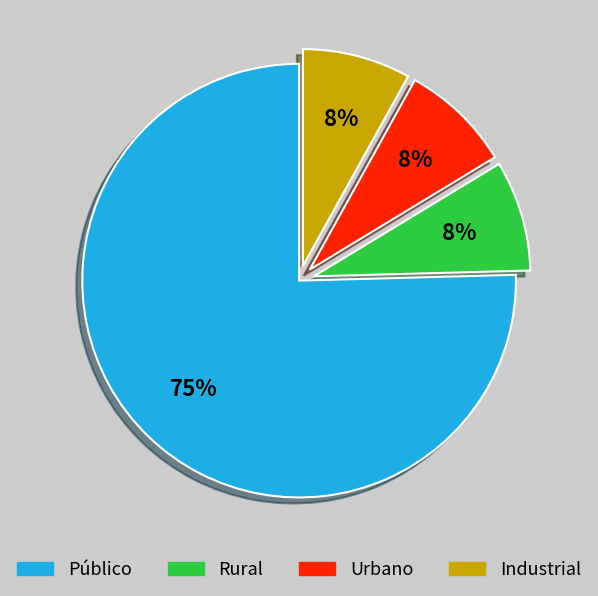

Does any single category account for the majority?

Yes